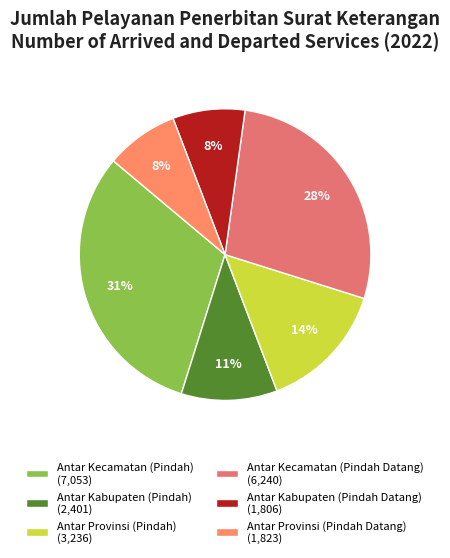

The Antar Kecamatan (Pindah Datang) slice represents 42% of the pie. True or false?

False